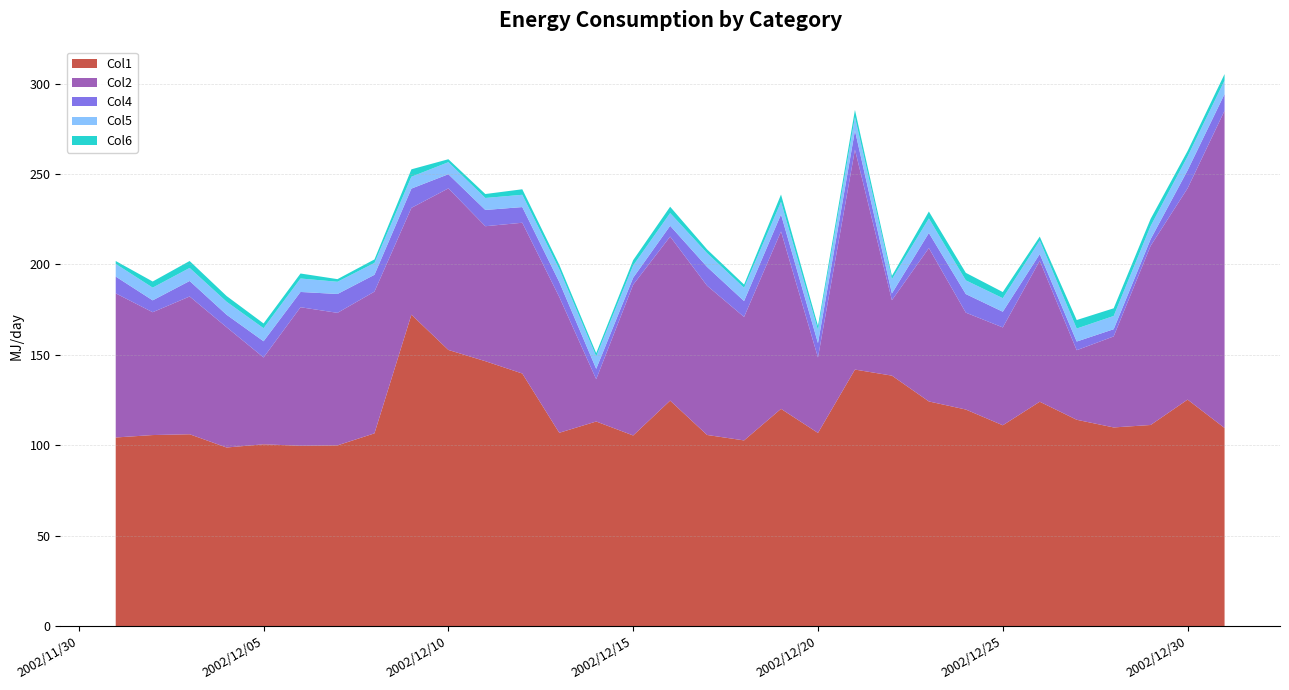

Reading left to right, what are all the values shown in this chart?

Col1: 2002/12/1=104.3	2002/12/2=105.7	2002/12/3=106.1	2002/12/4=98.8	2002/12/5=100.5	2002/12/6=99.7	2002/12/7=100.0	2002/12/8=106.6	2002/12/9=172.2	2002/12/10=152.7	2002/12/11=146.5	2002/12/12=139.7	2002/12/13=106.9	2002/12/14=113.2	2002/12/15=105.4	2002/12/16=124.7	2002/12/17=105.7	2002/12/18=102.7	2002/12/19=120.2	2002/12/20=106.8	2002/12/21=141.9	2002/12/22=138.5	2002/12/23=124.2	2002/12/24=119.8	2002/12/25=111.1	2002/12/26=124.1	2002/12/27=114.1	2002/12/28=109.9	2002/12/29=111.2	2002/12/30=125.3	2002/12/31=109.6
Col2: 2002/12/1=79.7	2002/12/2=67.9	2002/12/3=76.2	2002/12/4=66.5	2002/12/5=48.0	2002/12/6=76.6	2002/12/7=73.3	2002/12/8=78.4	2002/12/9=59.0	2002/12/10=89.3	2002/12/11=74.6	2002/12/12=83.4	2002/12/13=75.1	2002/12/14=23.4	2002/12/15=83.4	2002/12/16=90.7	2002/12/17=82.5	2002/12/18=68.3	2002/12/19=98.1	2002/12/20=41.7	2002/12/21=121.6	2002/12/22=41.7	2002/12/23=84.8	2002/12/24=53.6	2002/12/25=54.1	2002/12/26=77.9	2002/12/27=38.5	2002/12/28=50.3	2002/12/29=99.1	2002/12/30=116.8	2002/12/31=175.4
Col4: 2002/12/1=9.3	2002/12/2=6.6	2002/12/3=8.6	2002/12/4=6.9	2002/12/5=9.0	2002/12/6=8.4	2002/12/7=10.4	2002/12/8=9.3	2002/12/9=10.7	2002/12/10=7.8	2002/12/11=9.0	2002/12/12=8.7	2002/12/13=8.3	2002/12/14=5.7	2002/12/15=3.9	2002/12/16=6.0	2002/12/17=10.4	2002/12/18=8.8	2002/12/19=9.4	2002/12/20=8.0	2002/12/21=10.6	2002/12/22=3.7	2002/12/23=8.3	2002/12/24=10.3	2002/12/25=8.7	2002/12/26=3.7	2002/12/27=4.8	2002/12/28=4.0	2002/12/29=3.7	2002/12/30=9.9	2002/12/31=9.2
Col5: 2002/12/1=7.0	2002/12/2=7.0	2002/12/3=7.2	2002/12/4=7.2	2002/12/5=7.2	2002/12/6=7.4	2002/12/7=6.8	2002/12/8=6.6	2002/12/9=6.6	2002/12/10=6.7	2002/12/11=6.6	2002/12/12=6.8	2002/12/13=7.0	2002/12/14=6.9	2002/12/15=6.8	2002/12/16=7.0	2002/12/17=7.6	2002/12/18=7.3	2002/12/19=7.0	2002/12/20=7.3	2002/12/21=7.5	2002/12/22=7.9	2002/12/23=8.0	2002/12/24=7.6	2002/12/25=7.5	2002/12/26=7.5	2002/12/27=7.2	2002/12/28=7.3	2002/12/29=7.3	2002/12/30=7.7	2002/12/31=7.5
Col6: 2002/12/1=1.6	2002/12/2=3.4	2002/12/3=3.8	2002/12/4=3.2	2002/12/5=2.6	2002/12/6=2.8	2002/12/7=1.5	2002/12/8=1.9	2002/12/9=4.1	2002/12/10=1.6	2002/12/11=2.2	2002/12/12=3.0	2002/12/13=2.5	2002/12/14=1.8	2002/12/15=2.9	2002/12/16=3.5	2002/12/17=2.1	2002/12/18=1.8	2002/12/19=4.0	2002/12/20=2.3	2002/12/21=4.0	2002/12/22=1.8	2002/12/23=3.8	2002/12/24=4.2	2002/12/25=3.4	2002/12/26=2.2	2002/12/27=4.7	2002/12/28=4.2	2002/12/29=3.9	2002/12/30=3.0	2002/12/31=3.6